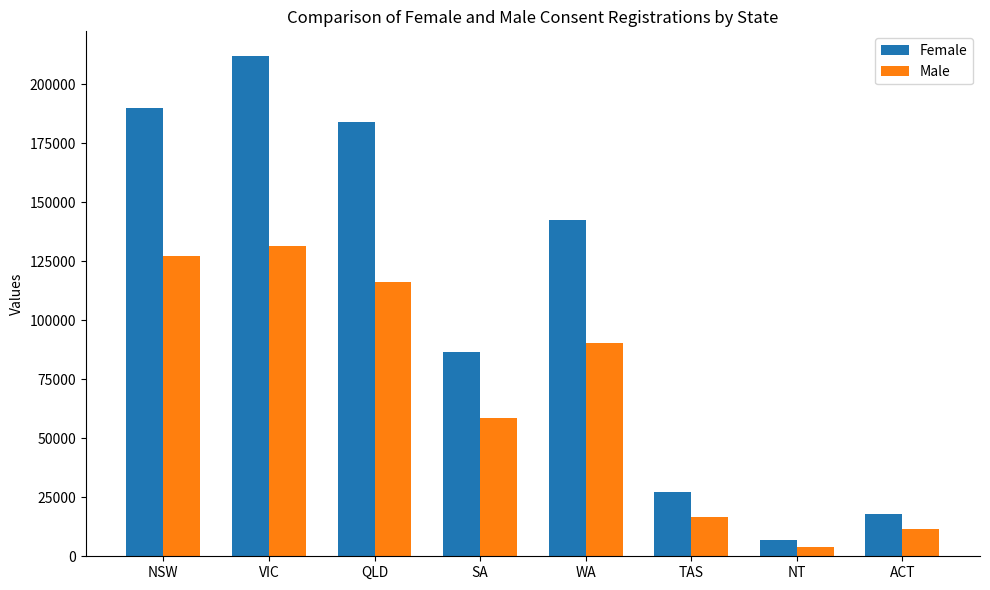

At how many categories does at least one series exceed 59296?

5